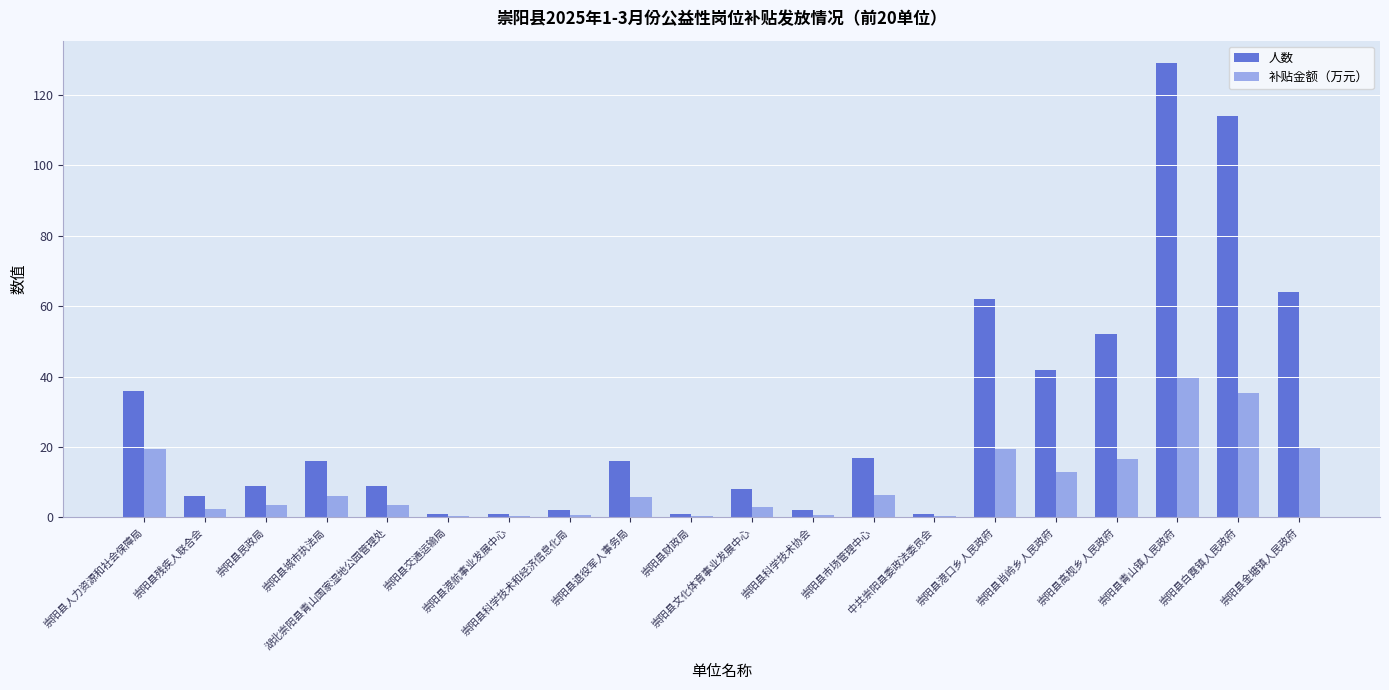

What is the sum of all 补贴金额（万元） values?

197.4